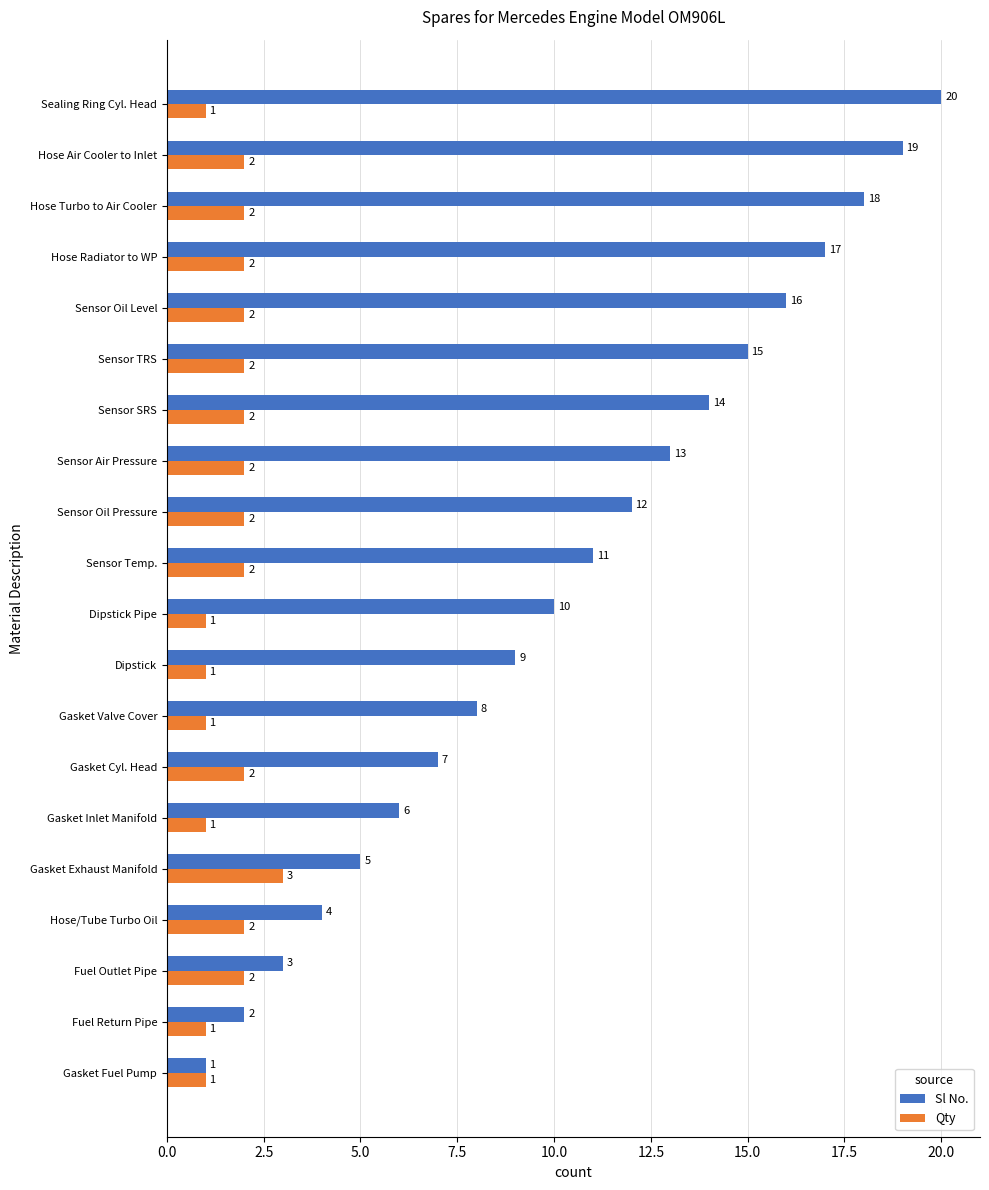

What is the difference between the maximum and minimum values in the Sl No. series?

19